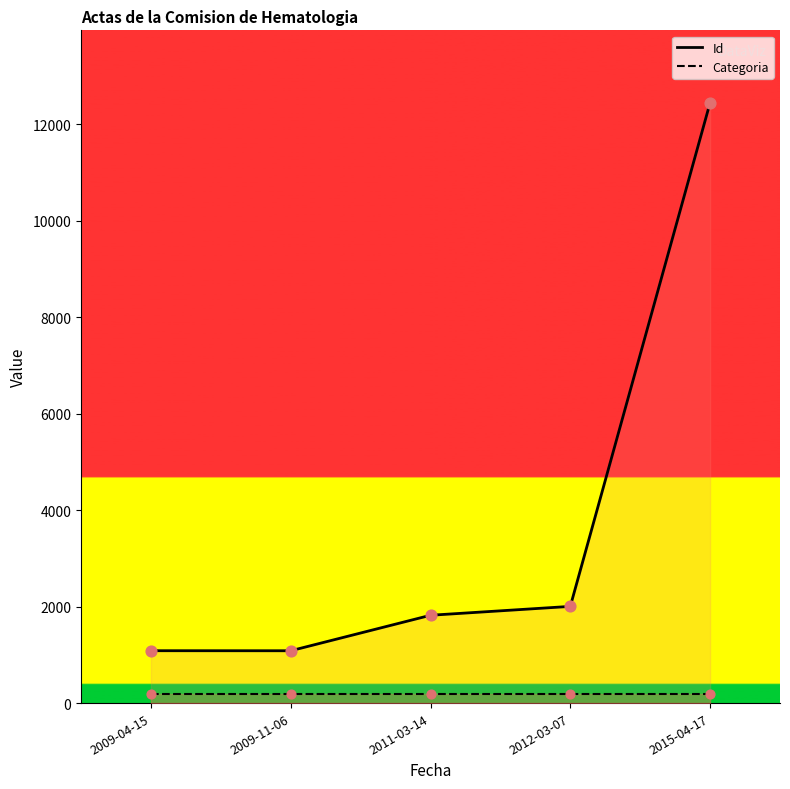

Which series has the widest spread of Y values?

Id